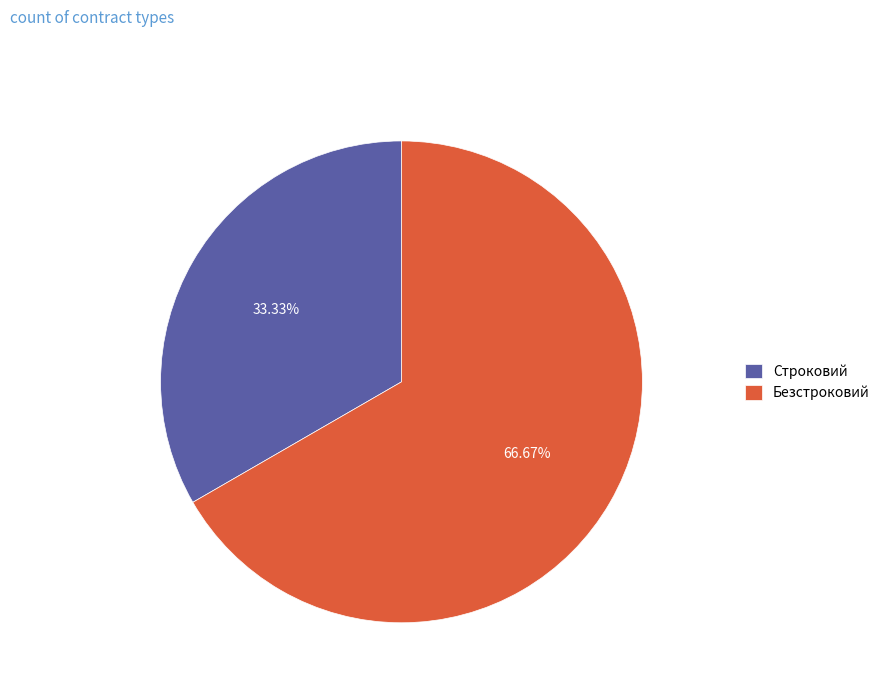

How many segments does this pie chart have?

2